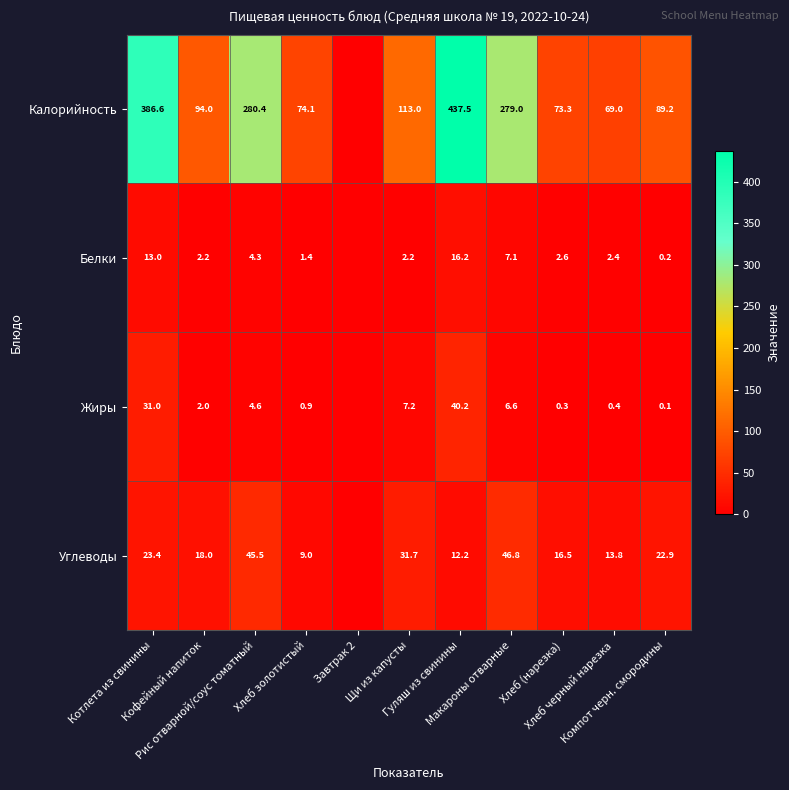

What is the difference between the highest and lowest values at Щи из капусты?

110.8